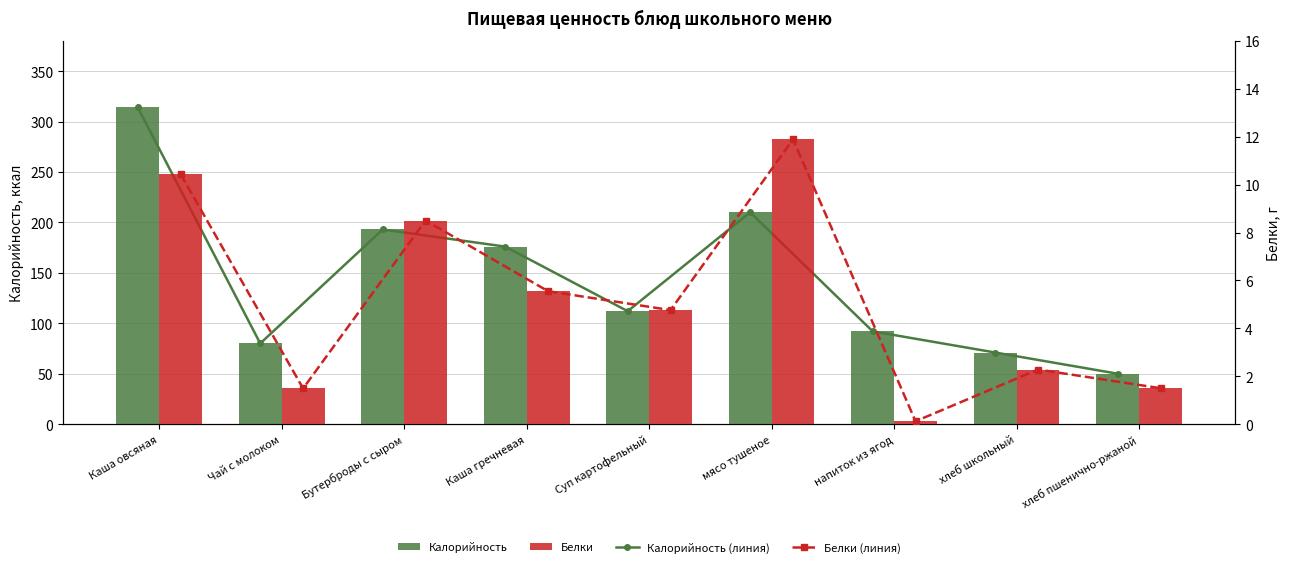

What is the greatest value displayed?

314.0